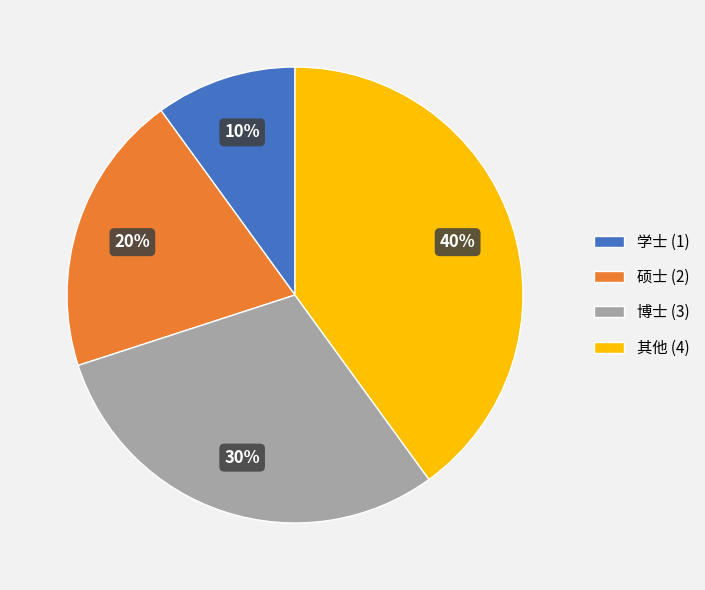

What percentage is the 学士 slice, to the nearest percent?

10%